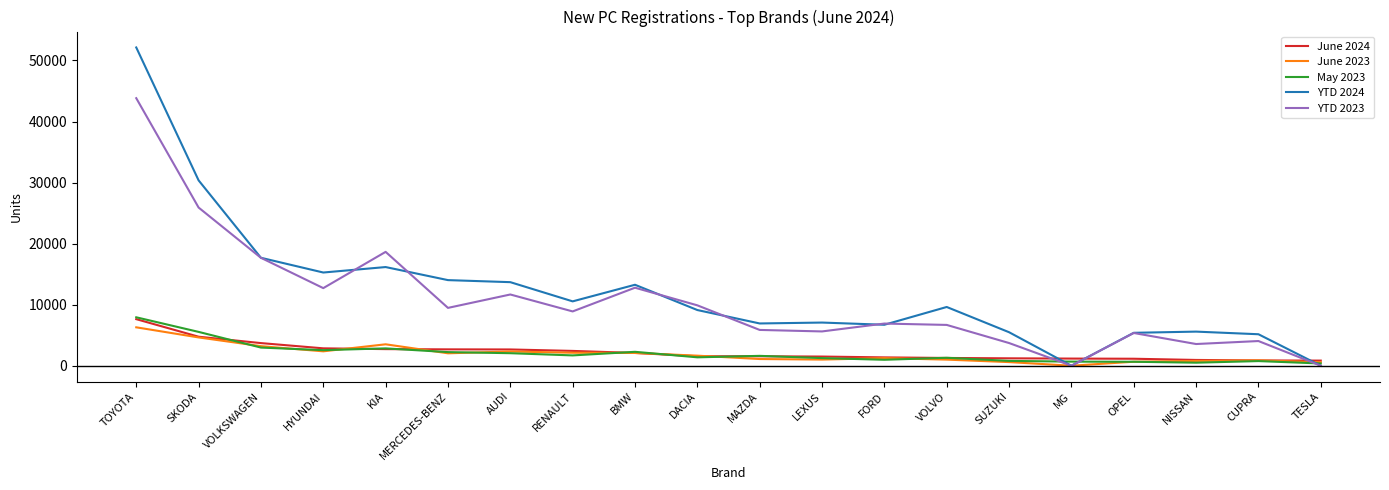

In YTD 2024, how many points are higher than both neighbors (excluding endpoints)?

5